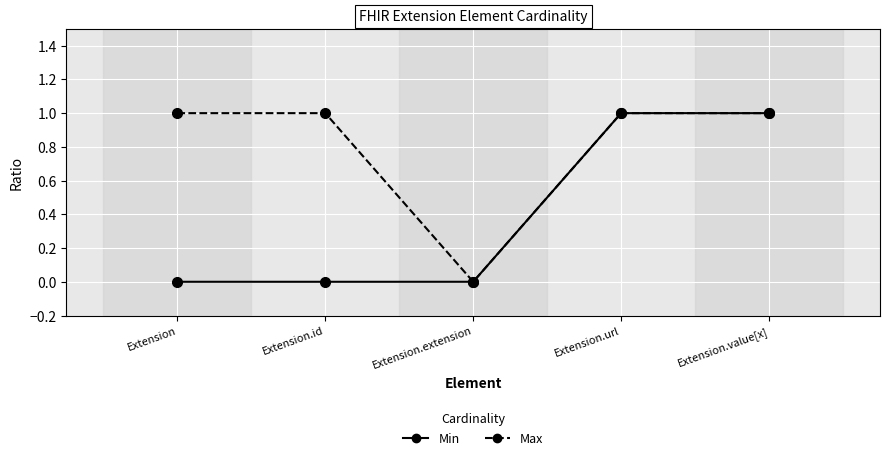

True or false: Min has a value of 0 at Extension.id.

True